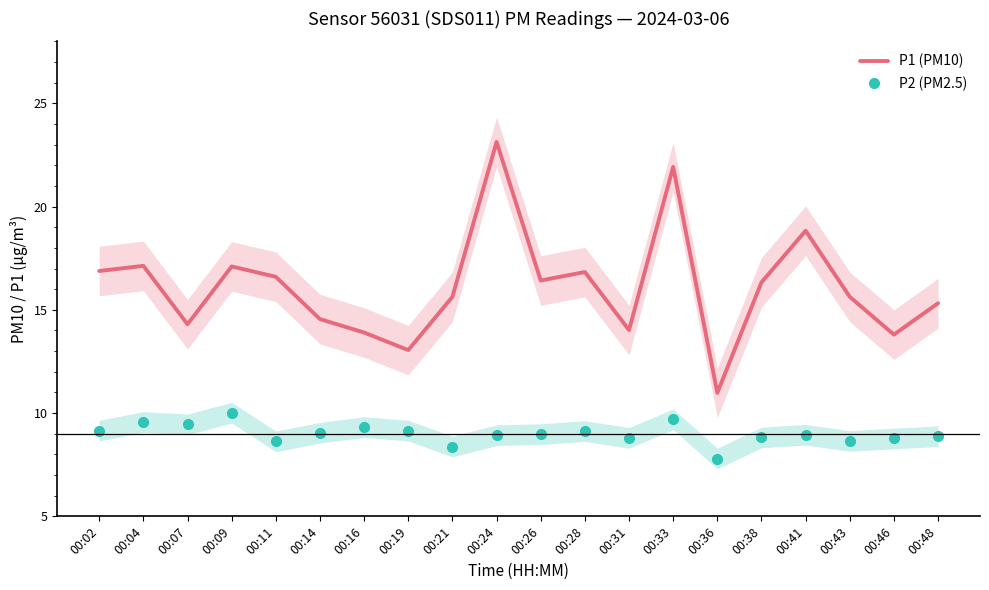

True or false: P1 (PM10) and P2 (PM2.5) intersect in this chart.

False